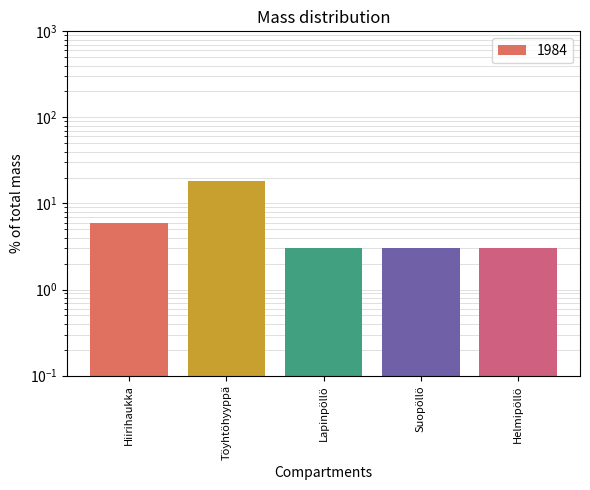

What position from the left is Hiirihaukka?

1